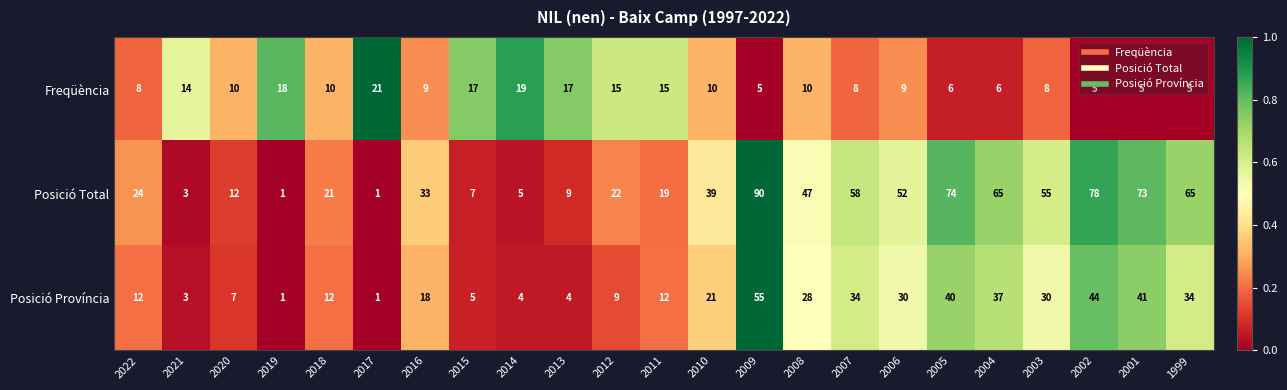

Which label corresponds to the largest value in the chart?

2009